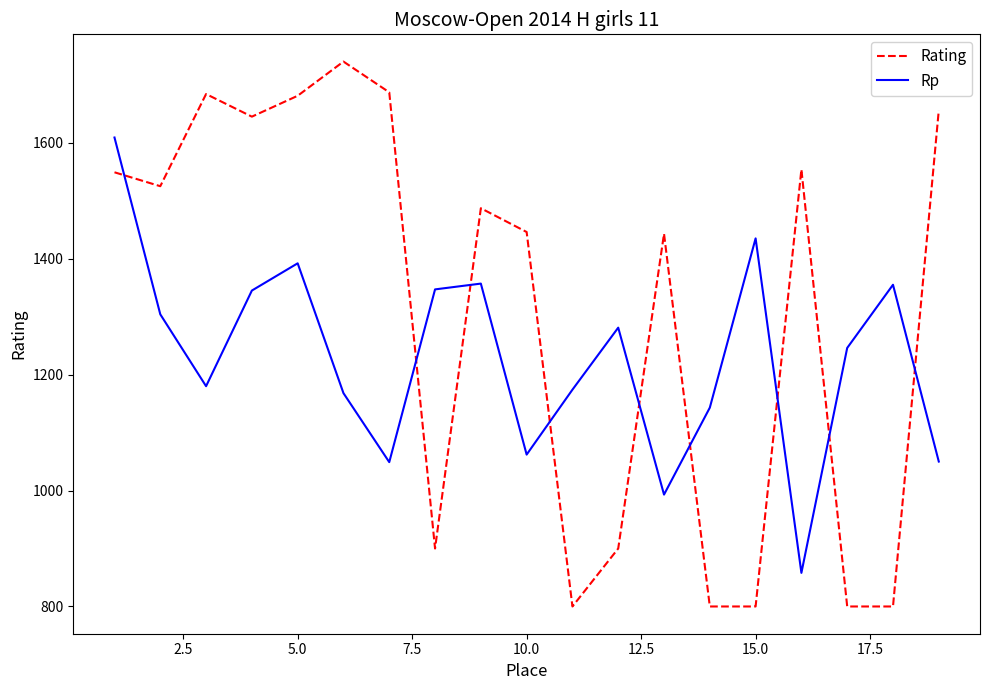

True or false: Rp and Rating intersect in this chart.

True